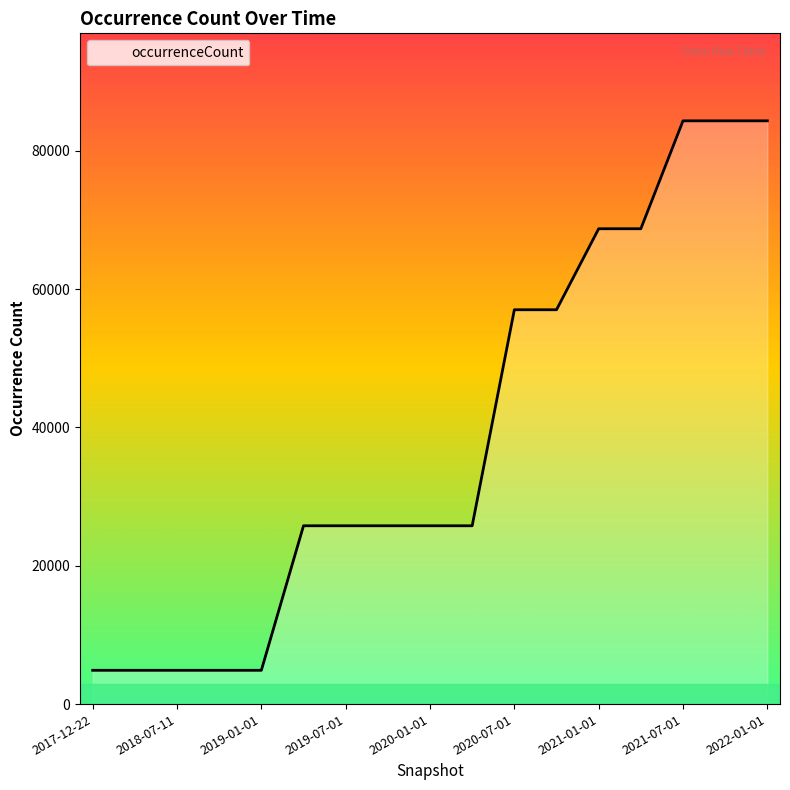

What is the difference between the maximum and minimum values?

79439